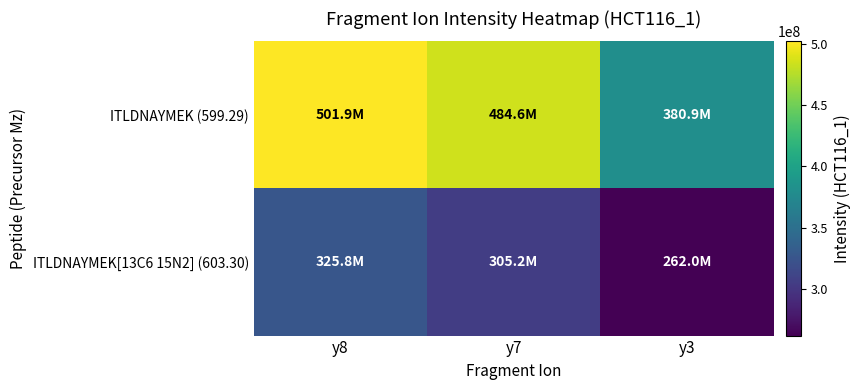

Rank the series by their average value, from lowest to highest.

ITLDNAYMEK[13C6 15N2] (603.30), ITLDNAYMEK (599.29)